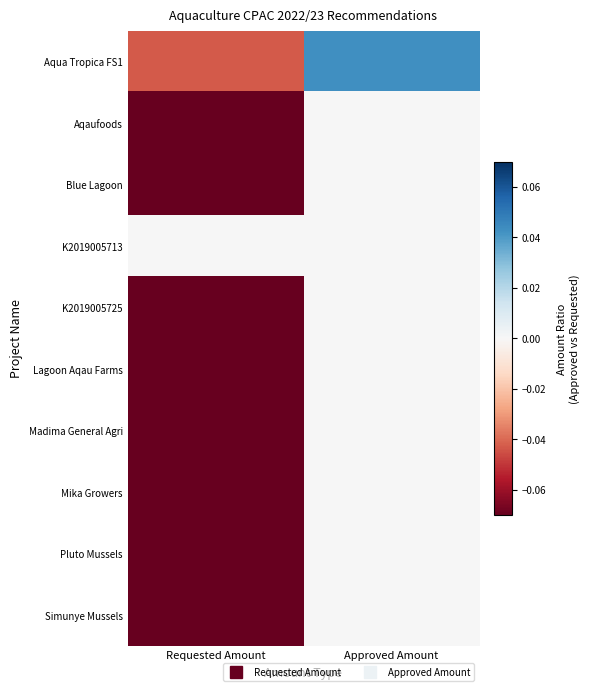

Reading left to right, extract all data points from this chart.

Aqua Tropica FS1: Requested Amount=-0.0	Approved Amount=0.0
Aqaufoods: Requested Amount=-0.8	Approved Amount=0.0
Blue Lagoon: Requested Amount=-0.8	Approved Amount=0.0
K2019005713: Requested Amount=-0.0	Approved Amount=0.0
K2019005725: Requested Amount=-0.3	Approved Amount=0.0
Lagoon Aqau Farms: Requested Amount=-1.0	Approved Amount=0.0
Madima General Agri: Requested Amount=-0.5	Approved Amount=0.0
Mika Growers: Requested Amount=-0.4	Approved Amount=0.0
Pluto Mussels: Requested Amount=-0.3	Approved Amount=0.0
Simunye Mussels: Requested Amount=-0.3	Approved Amount=0.0